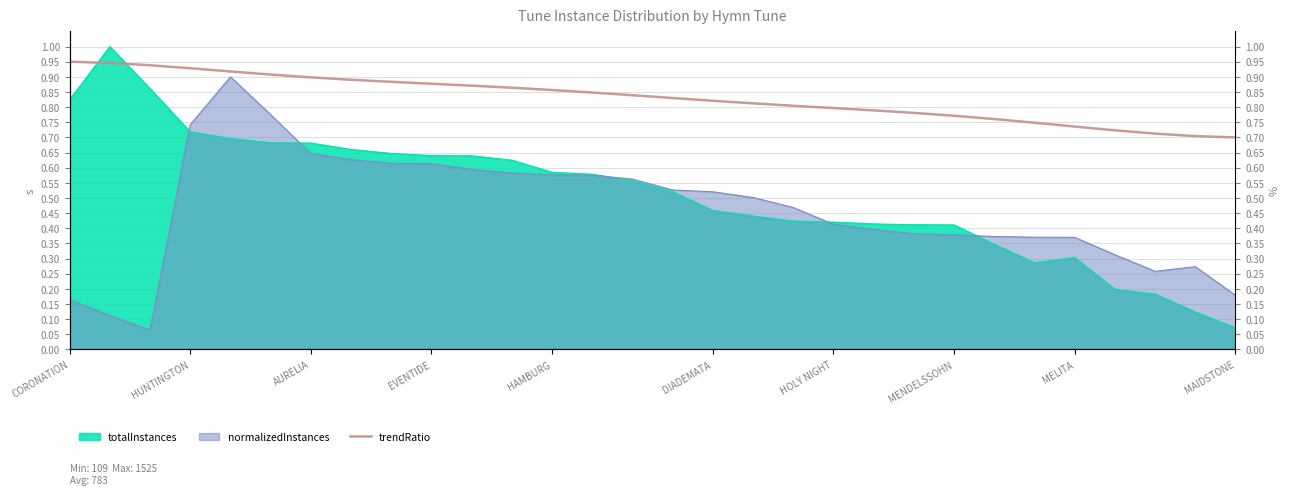

What is the highest value of the totalInstances series?

1.0